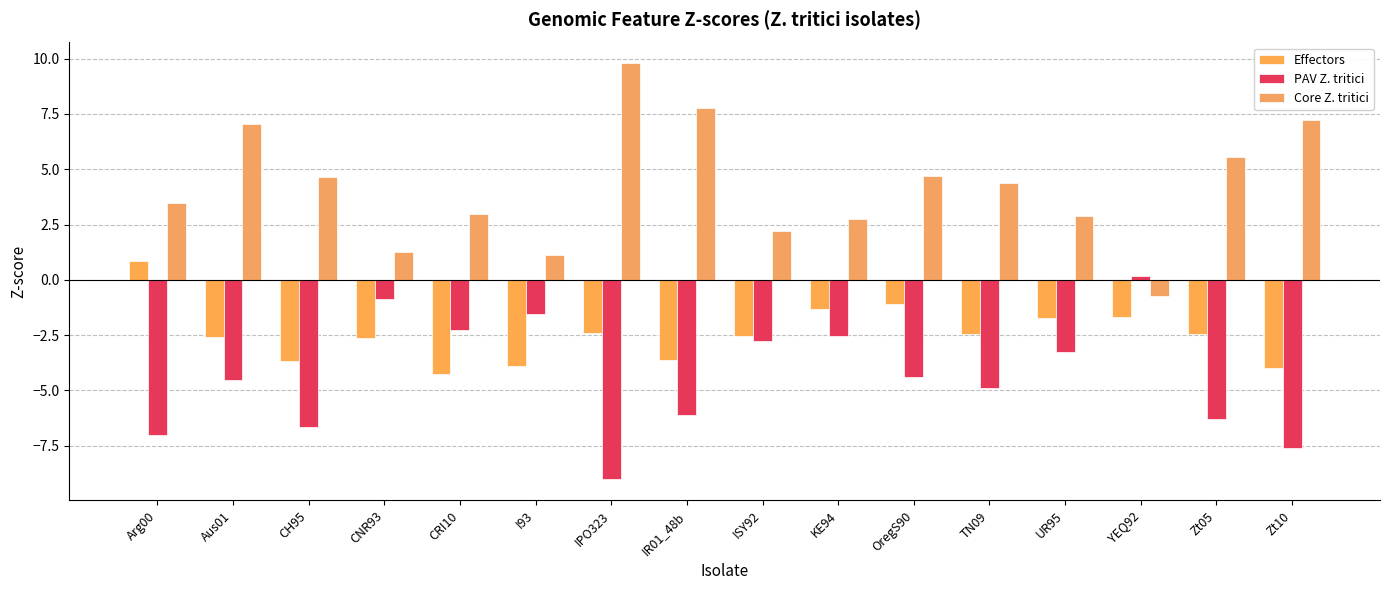

Reading left to right, list all the values displayed in this chart.

Effectors: 0.9	-2.6	-3.7	-2.6	-4.3	-3.9	-2.4	-3.6	-2.6	-1.3	-1.1	-2.5	-1.7	-1.7	-2.4	-4.0
PAV Z. tritici: -7.0	-4.5	-6.7	-0.9	-2.3	-1.5	-9.0	-6.1	-2.8	-2.5	-4.4	-4.9	-3.3	0.2	-6.3	-7.6
Core Z. tritici: 3.5	7.1	4.7	1.3	3.0	1.1	9.8	7.8	2.2	2.8	4.7	4.4	2.9	-0.7	5.6	7.2